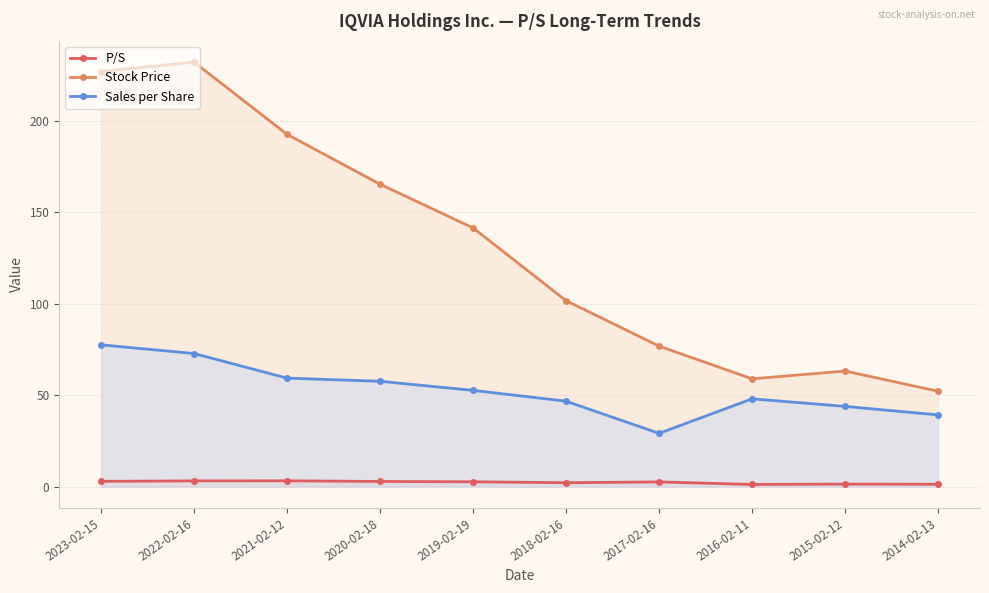

How many data points in P/S are above 2?

7